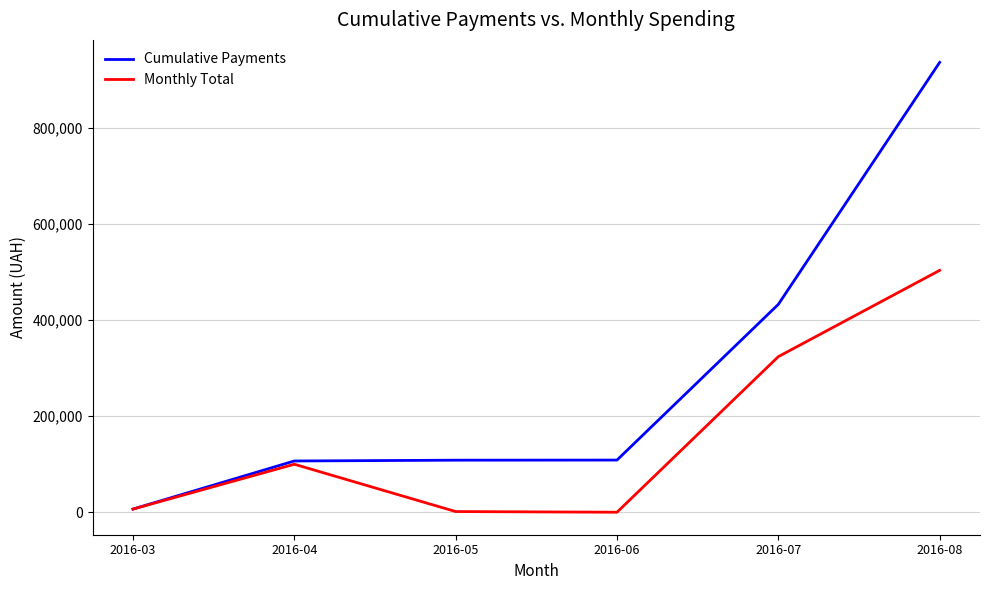

True or false: Monthly Total has more than 1 interior local peaks.

False